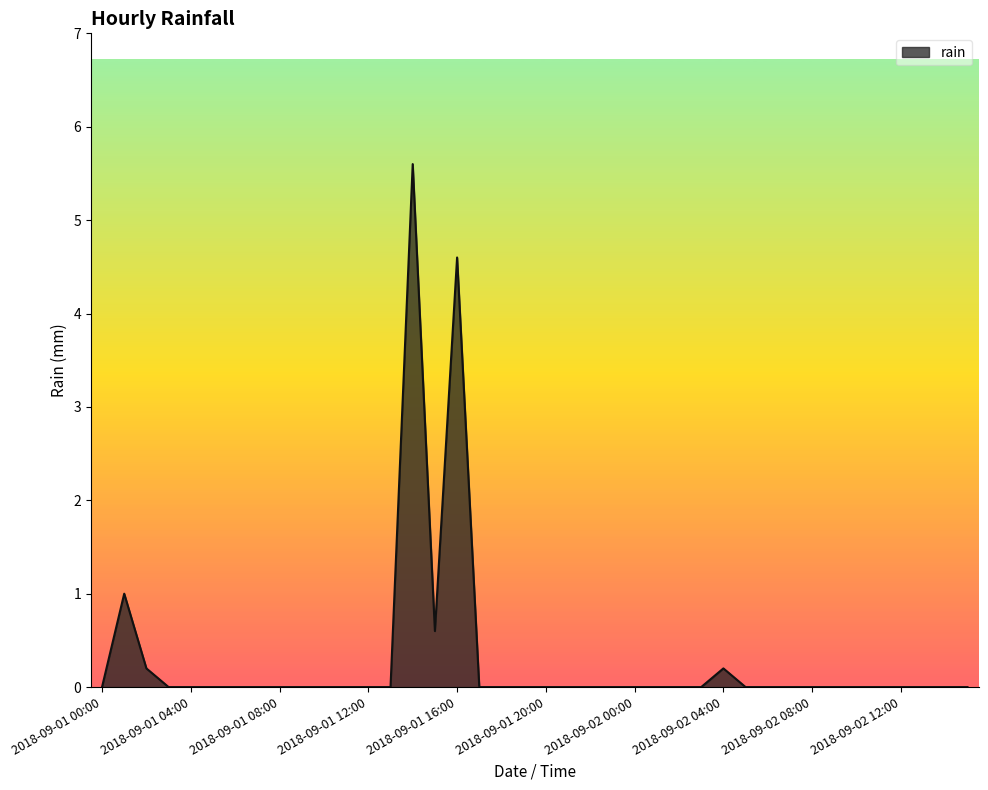

How many series are shown in this chart?

1